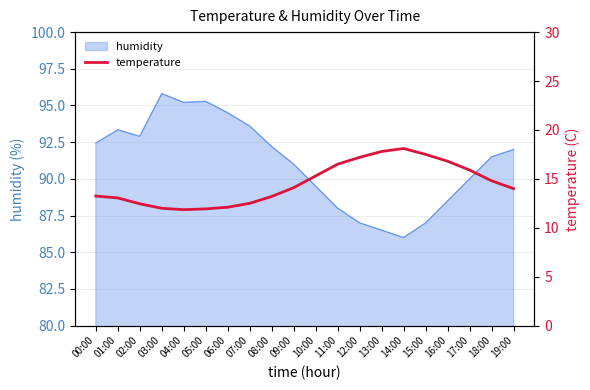

What is the sum of all values?

290.3